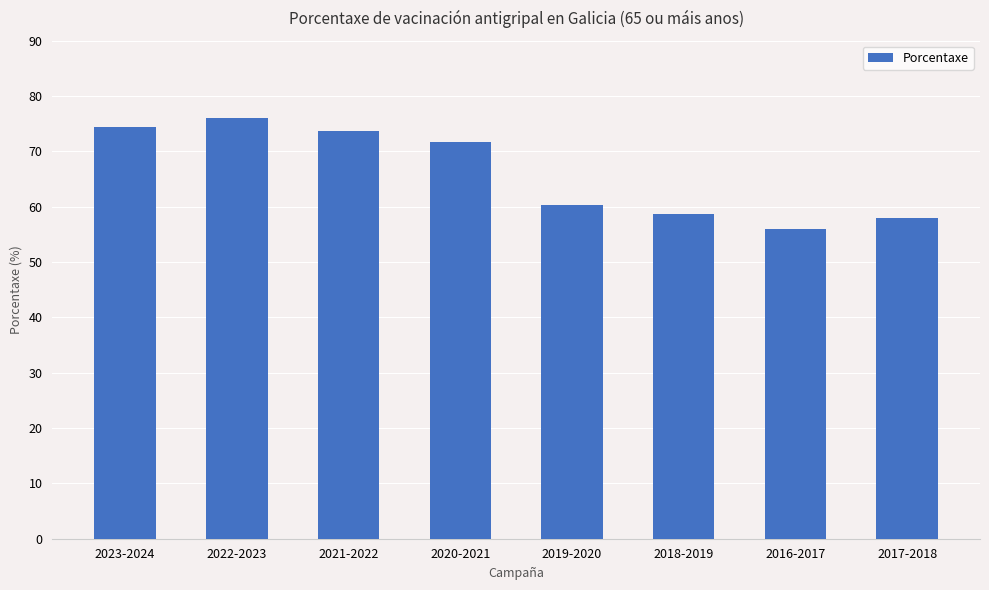

What is the greatest value displayed?

76.0